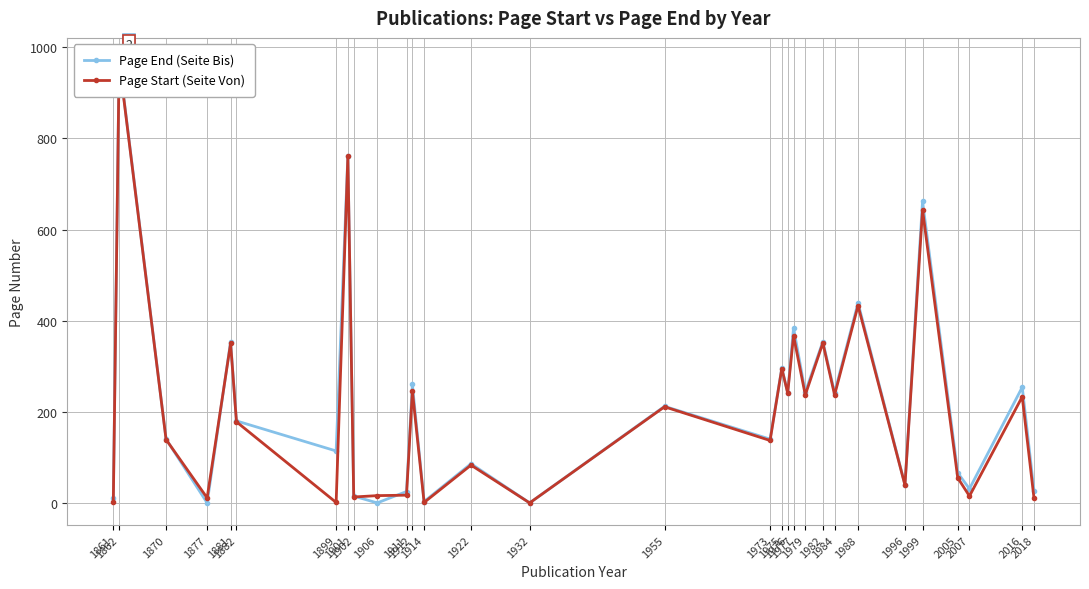

At which category is the sum across all series the highest?

1862